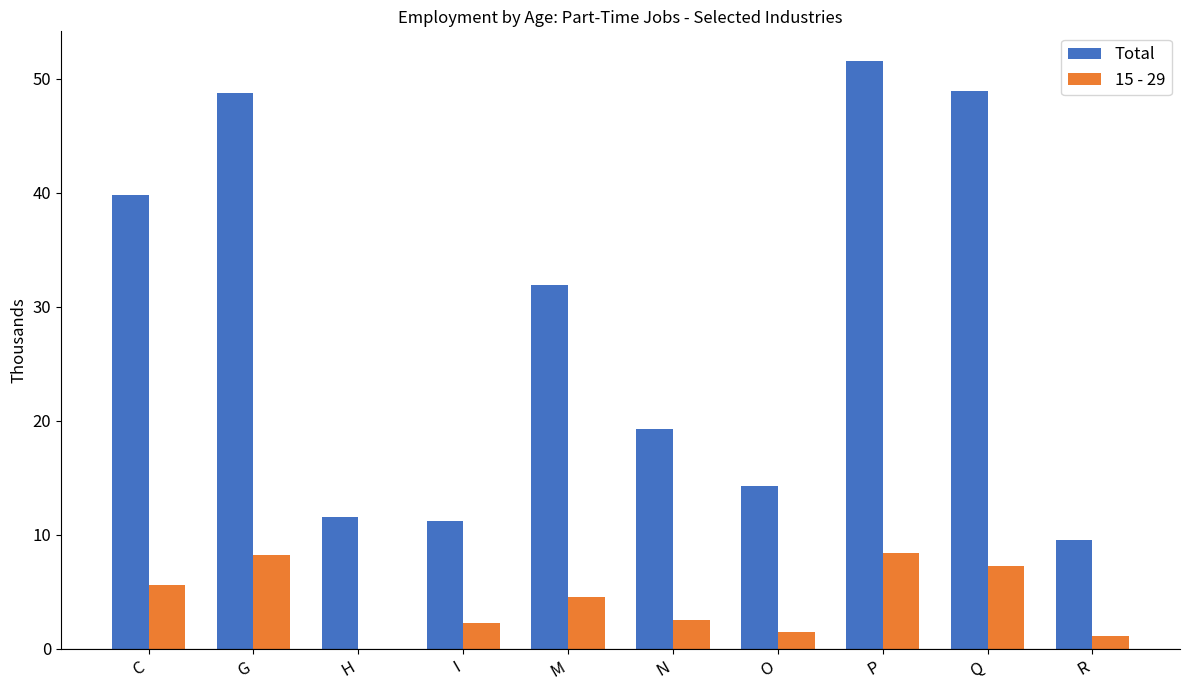

What is the maximum value for Total?

51.6